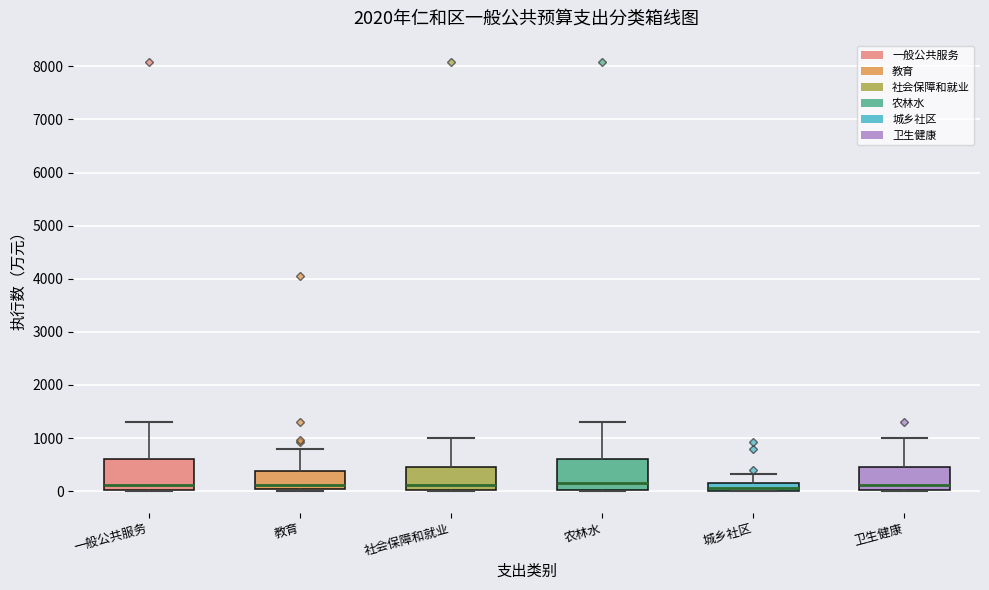

Reading left to right, transcribe this box plot: for each box, give where its median line is, the range the box spans, and where its two whiskers end, as read against the y-axis. The values are not printed on the chart, so give them approximately, as read against the axis.

一般公共服务: median 100, box 0 to 600, whiskers 0 to 1300
教育: median 100, box 0 to 400, whiskers 0 (just below the box's lower edge) to 800
社会保障和就业: median 100, box 0 to 400, whiskers 0 to 1000
农林水: median 200, box 0 to 600, whiskers 0 to 1300
城乡社区: median 100, box 0 to 200, whiskers 0 to 300
卫生健康: median 100, box 0 to 400, whiskers 0 to 1000